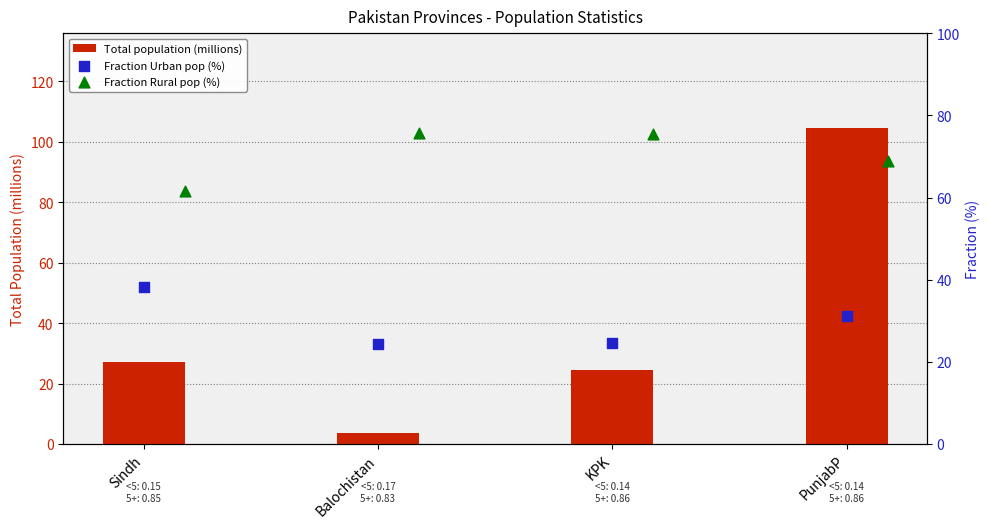

At how many categories does at least one series exceed 93?

1